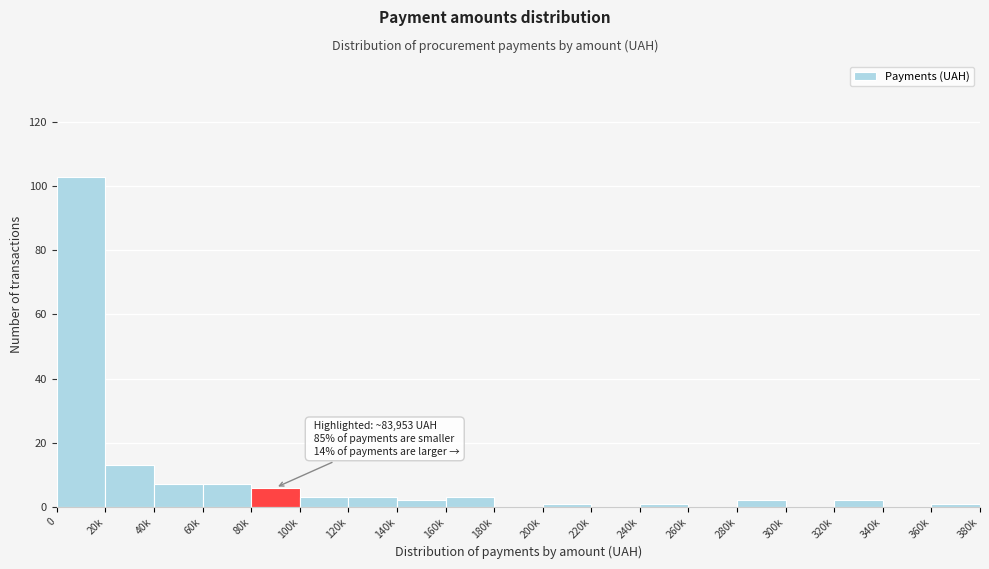

Reading right to left, list all the values displayed in this chart.

360k=1	340k=0	320k=2	300k=0	280k=2	260k=0	240k=1	220k=0	200k=1	180k=0	160k=3	140k=2	120k=3	100k=3	80k=6	60k=7	40k=7	20k=13	0=103